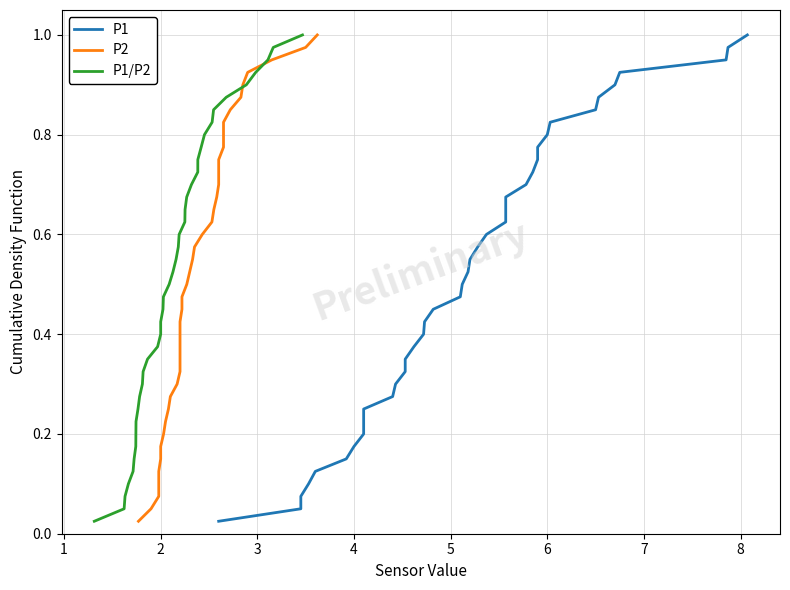

True or false: P1 and P2 intersect in this chart.

False